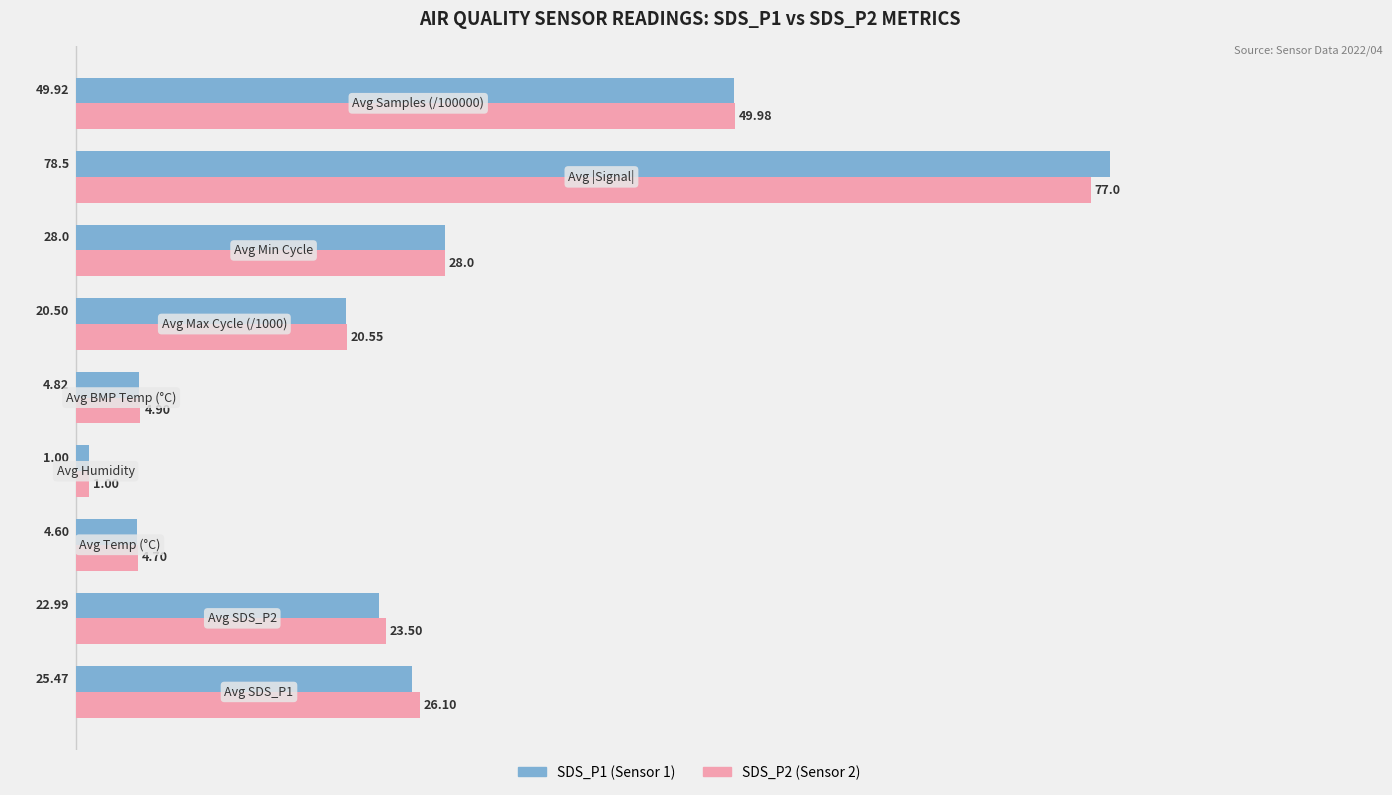

How many data points does each series have?

9